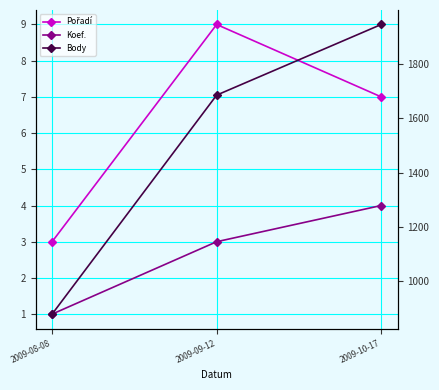

True or false: Pořadí has a value of 5 at 2009-08-08.

False